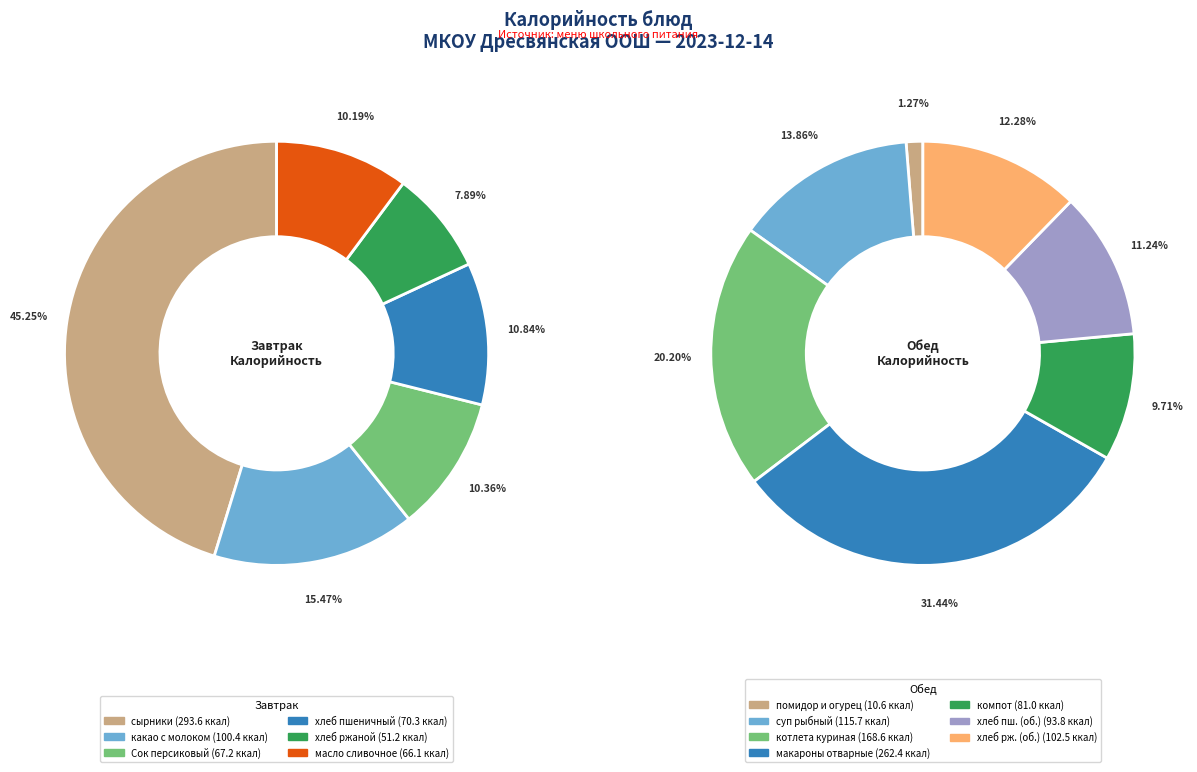

Rank the categories by value from lowest to highest.

помидор и огурец, хлеб ржаной (завтрак), масло сливочное, Сок персиковый, хлеб пшеничный (завтрак), компот, хлеб пшеничный (обед), какао с молоком, хлеб ржаной (обед), суп рыбный, котлета куриная, макароны отварные, сырники